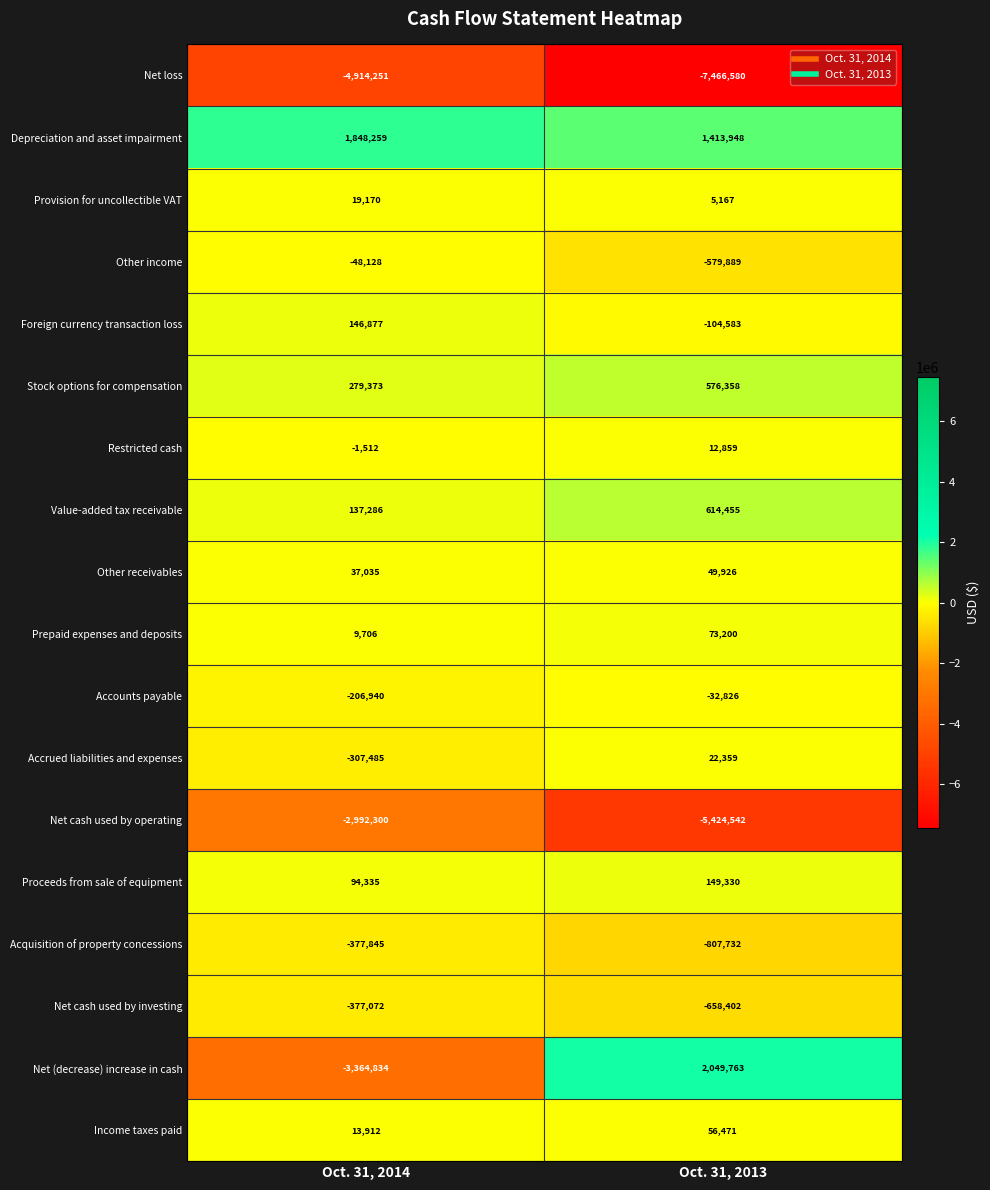

What value does the Stock options for compensation series have at Oct. 31, 2013, to the nearest 100?

576400